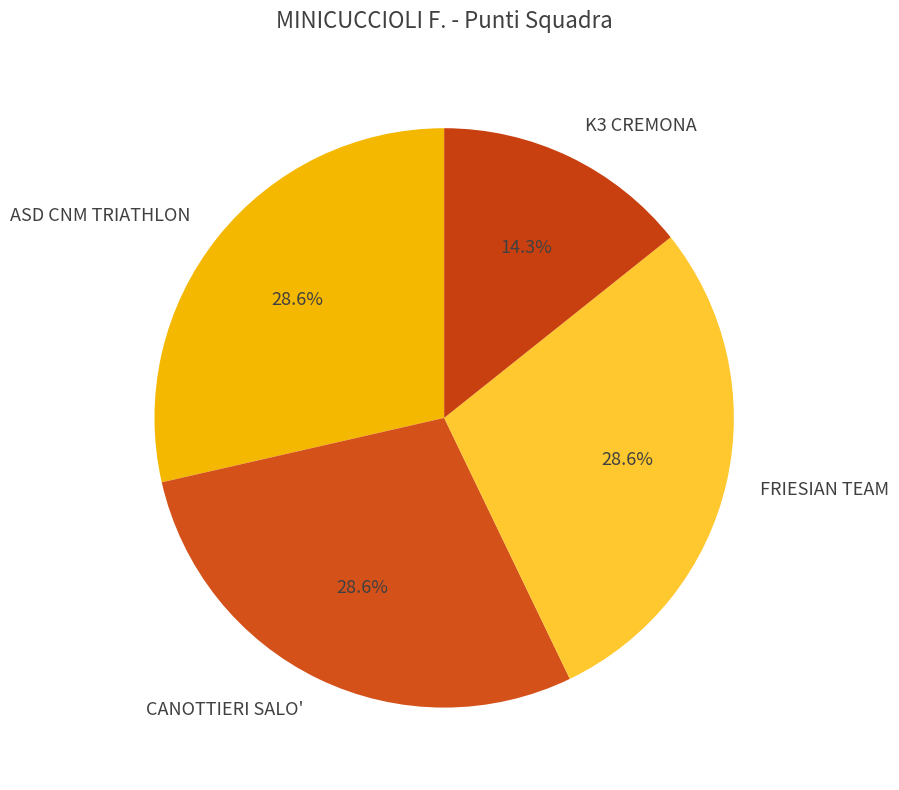

What percentage is the CANOTTIERI SALO' slice, to the nearest percent?

29%